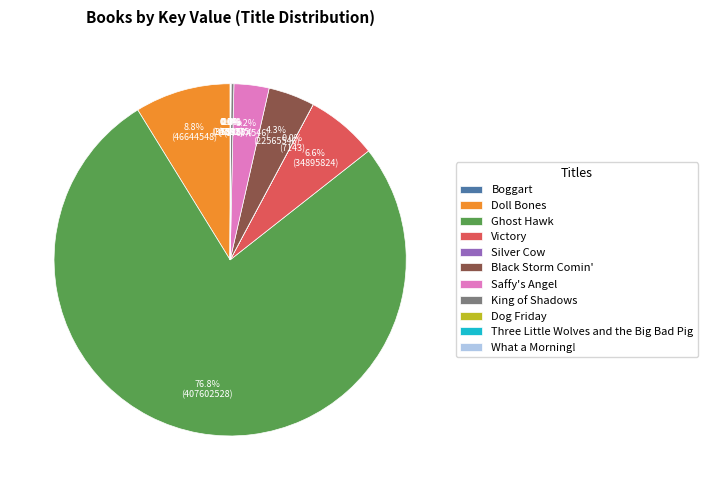

Approximately how many times larger is the value at Victory compared to Black Storm Comin'?

1.5